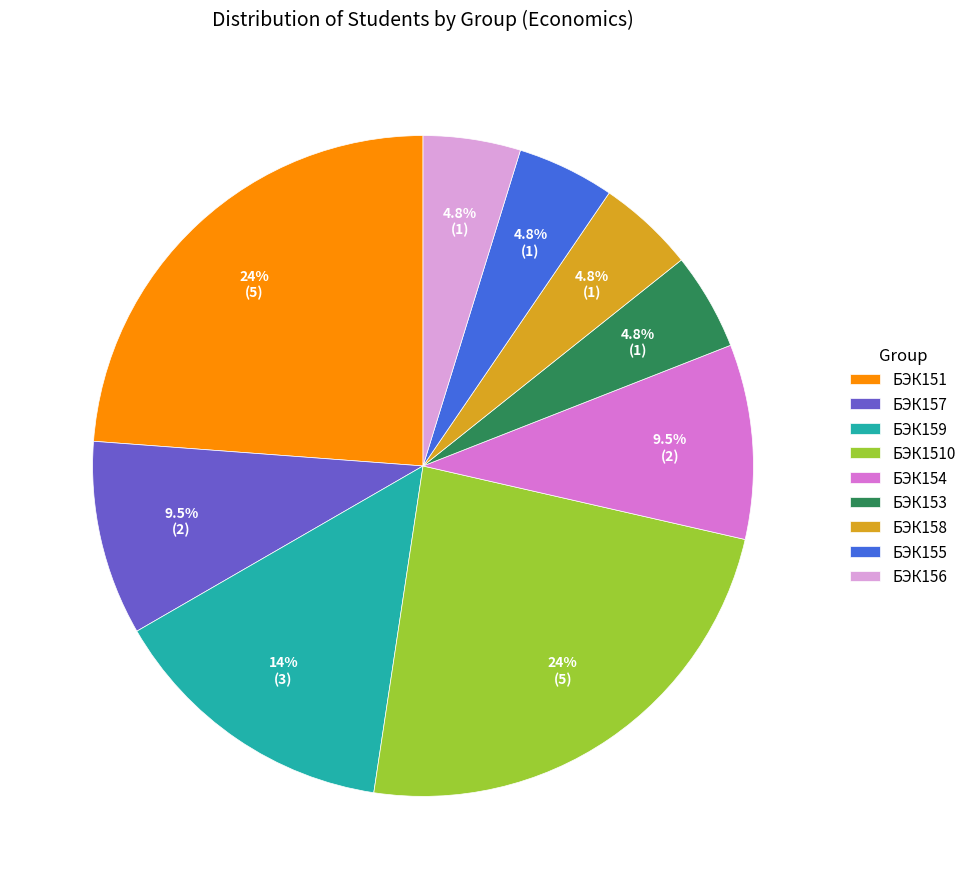

To the nearest percent, what is the average slice percentage?

11%